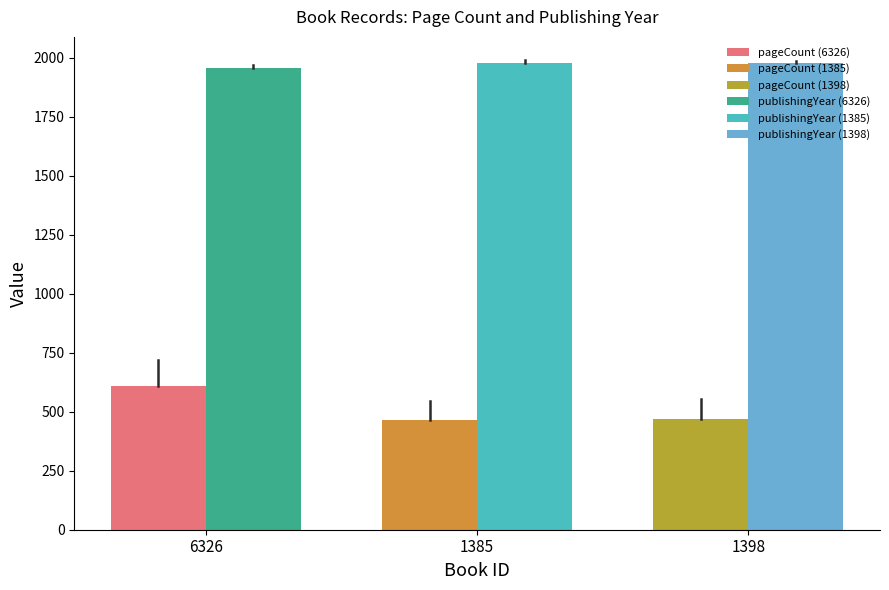

Between 1385 and 1398, which series saw the biggest shift?

pageCount